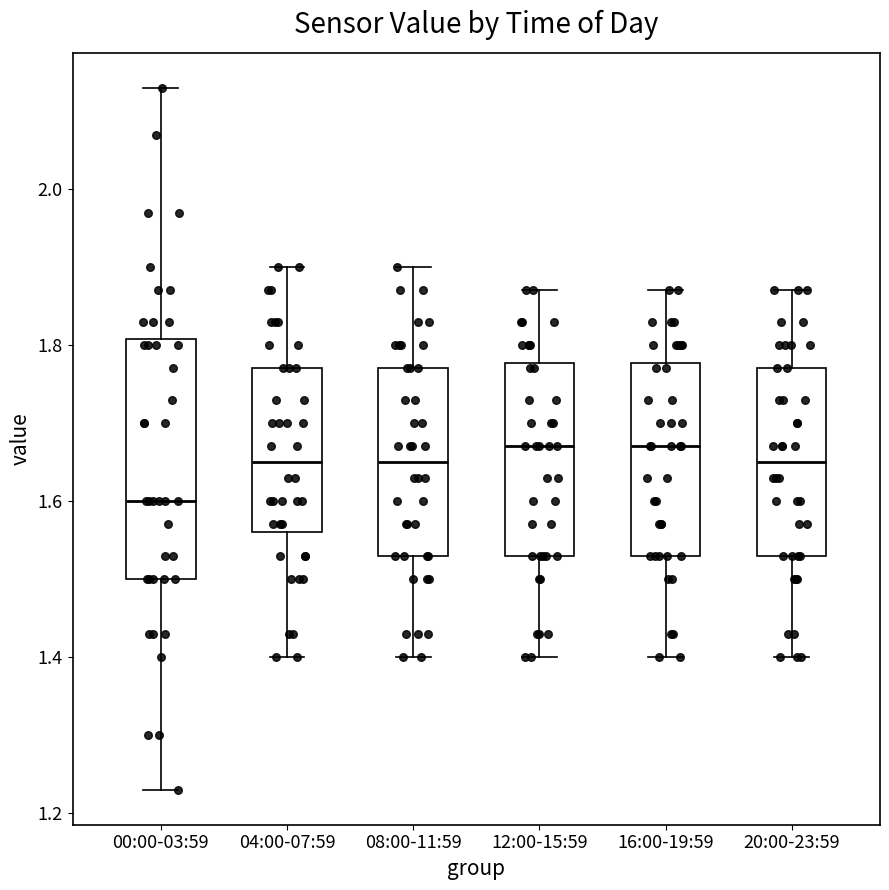

Reading left to right, transcribe this box plot: for each box, give where its median line is, the range the box spans, and where its two whiskers end, as read against the y-axis. The values are not printed on the chart, so give them approximately, as read against the axis.

00:00-03:59: median 1.60, box 1.50 to 1.80, whiskers 1.24 to 2.14
04:00-07:59: median 1.66, box 1.56 to 1.78, whiskers 1.40 to 1.90
08:00-11:59: median 1.66, box 1.54 to 1.78, whiskers 1.40 to 1.90
12:00-15:59: median 1.68, box 1.54 to 1.78, whiskers 1.40 to 1.88
16:00-19:59: median 1.68, box 1.54 to 1.78, whiskers 1.40 to 1.88
20:00-23:59: median 1.66, box 1.54 to 1.78, whiskers 1.40 to 1.88